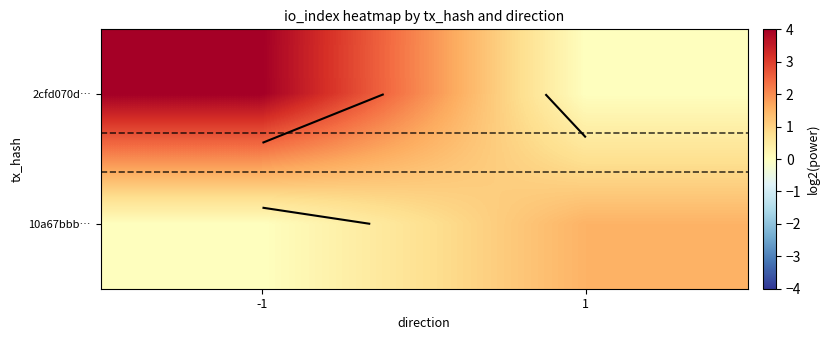

How many categories are shown in the chart?

2